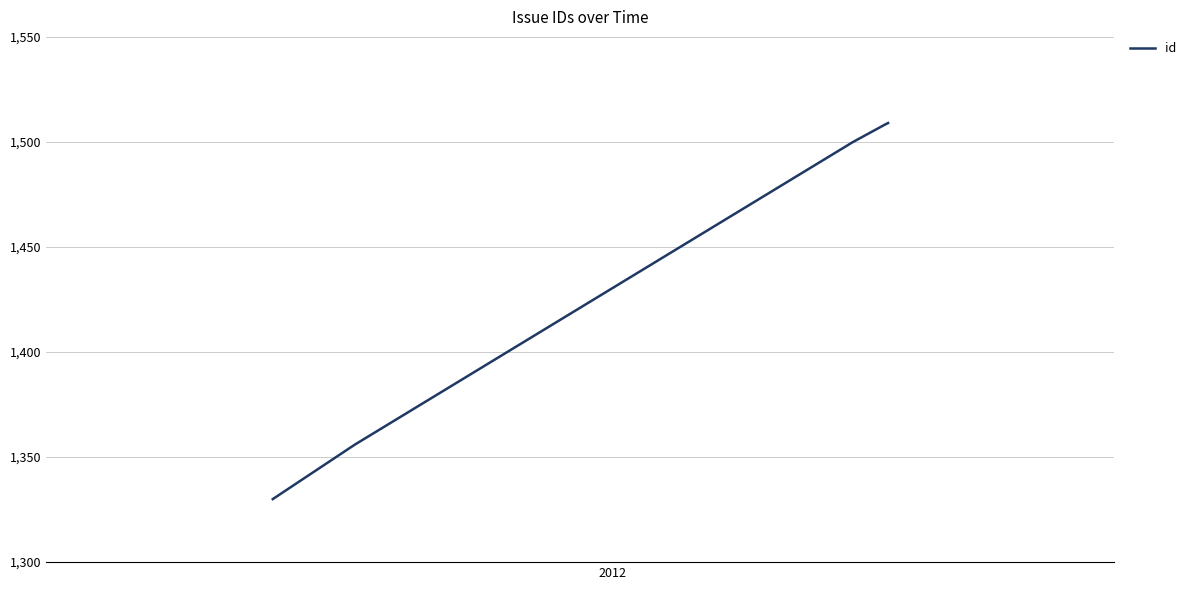

What is the smallest value displayed?

1330